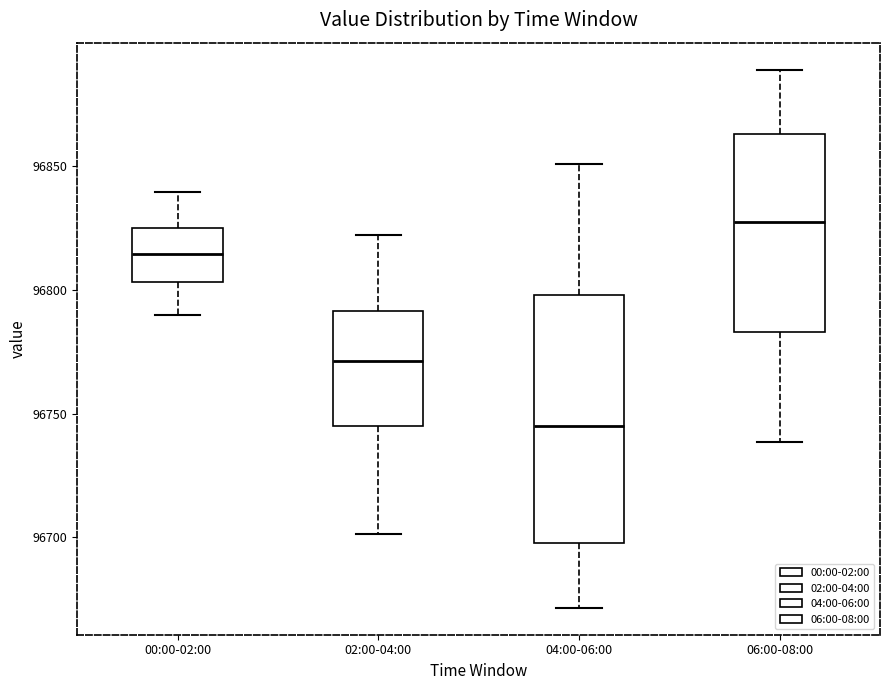

Which box is the tallest, from its lower edge to its upper edge?

04:00-06:00